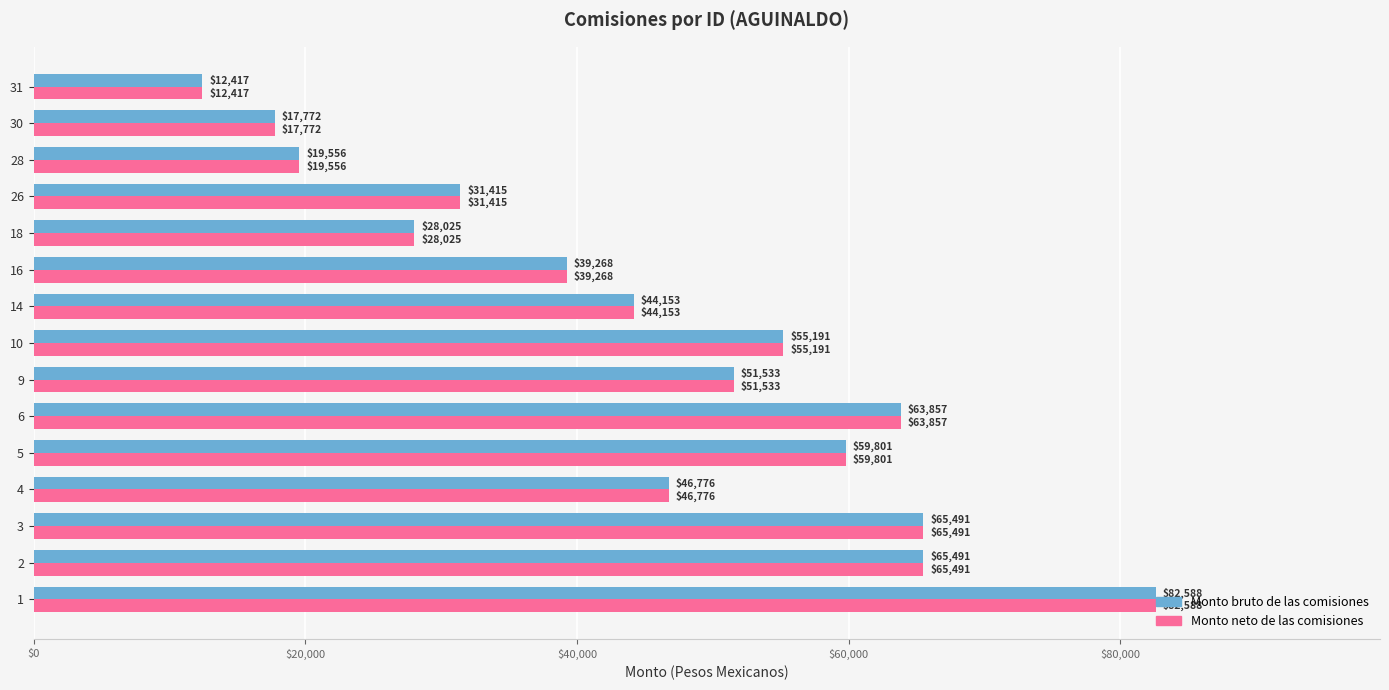

At which category does the chart reach its minimum across all series?

31